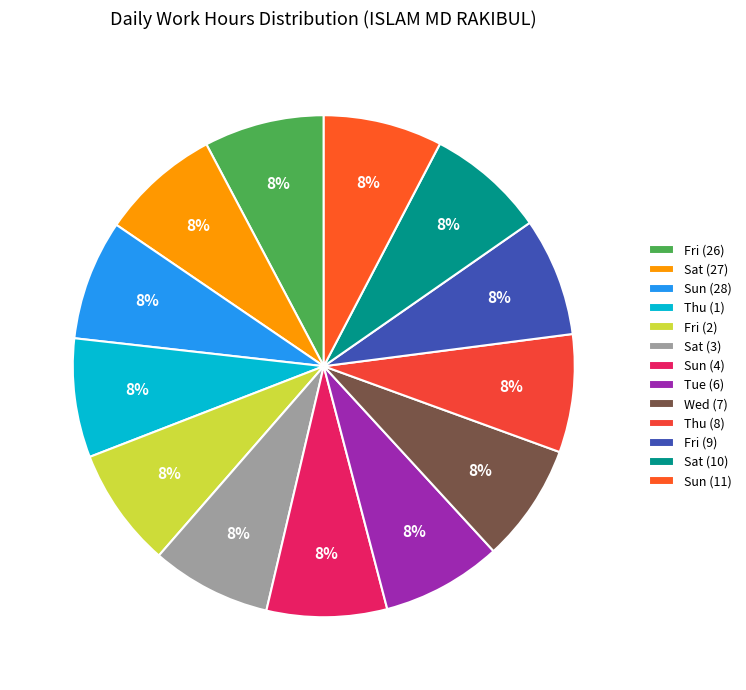

Which category has the smallest portion of the pie?

Thu (8)